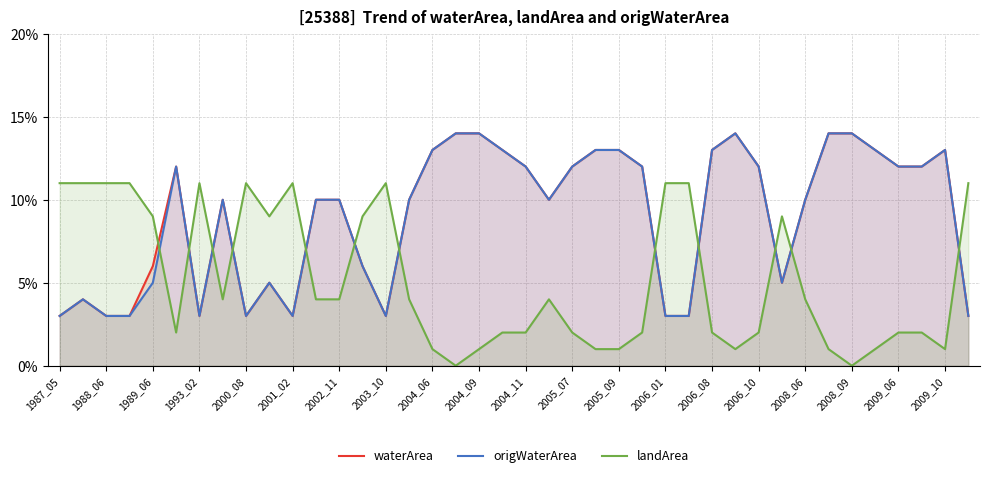

Does the chart have visible grid lines?

Yes